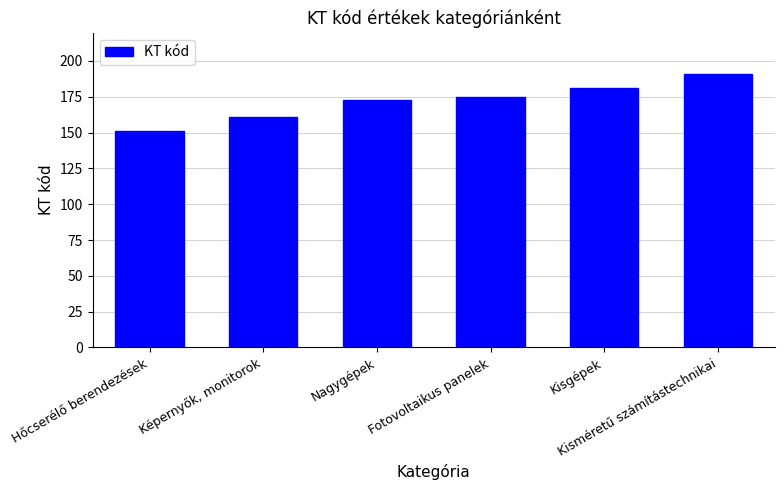

Does the chart contain any negative values?

No